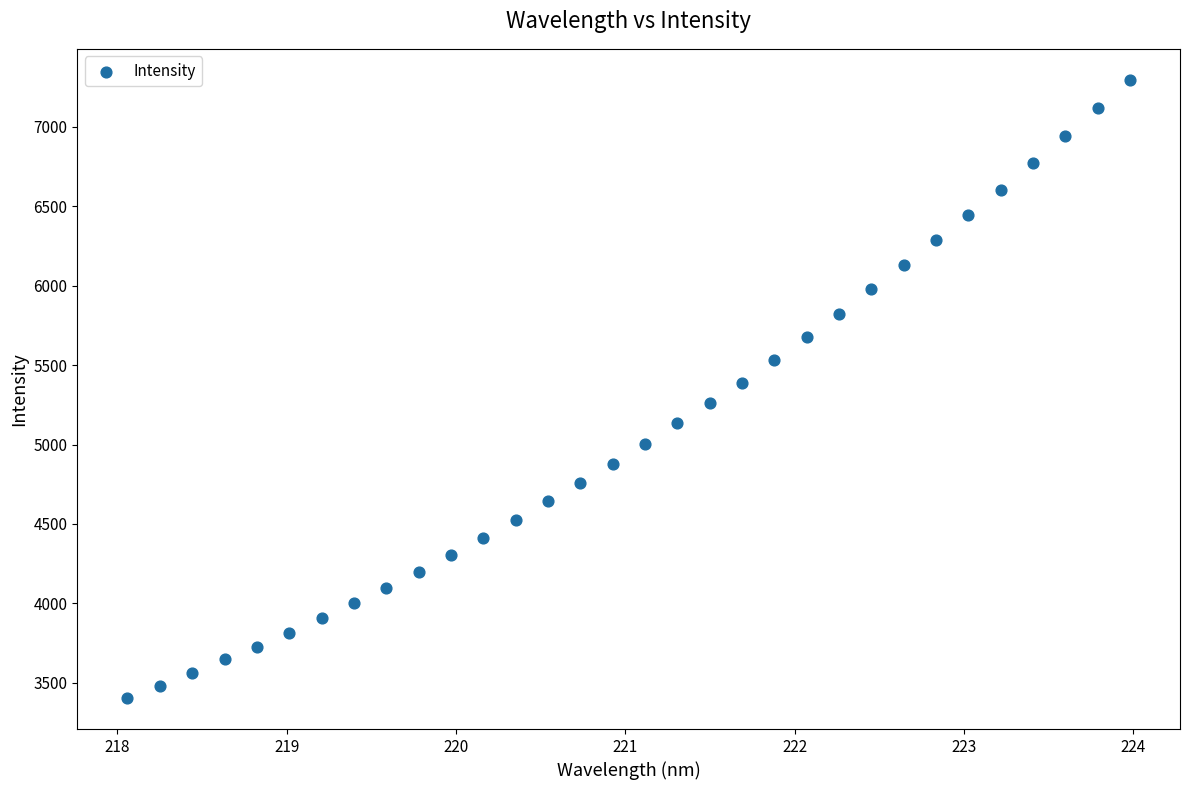

What is the range of X values (max minus min)?

5.9